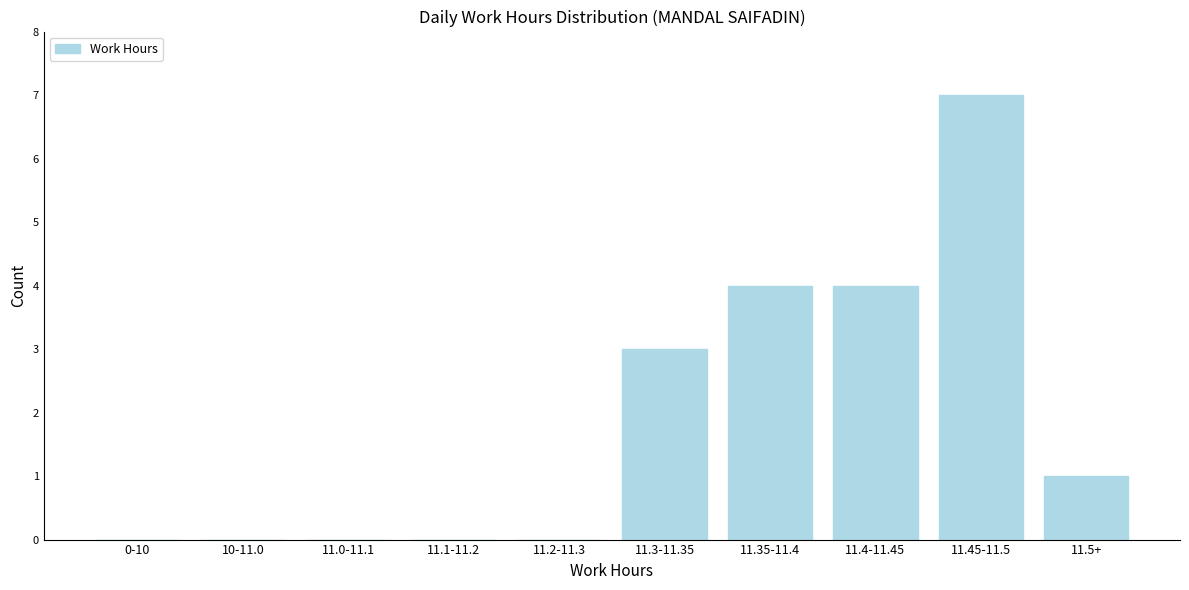

Reading right to left, extract all data points from this chart.

11.5+=1	11.45-11.5=7	11.4-11.45=4	11.35-11.4=4	11.3-11.35=3	11.2-11.3=0	11.1-11.2=0	11.0-11.1=0	10-11.0=0	0-10=0